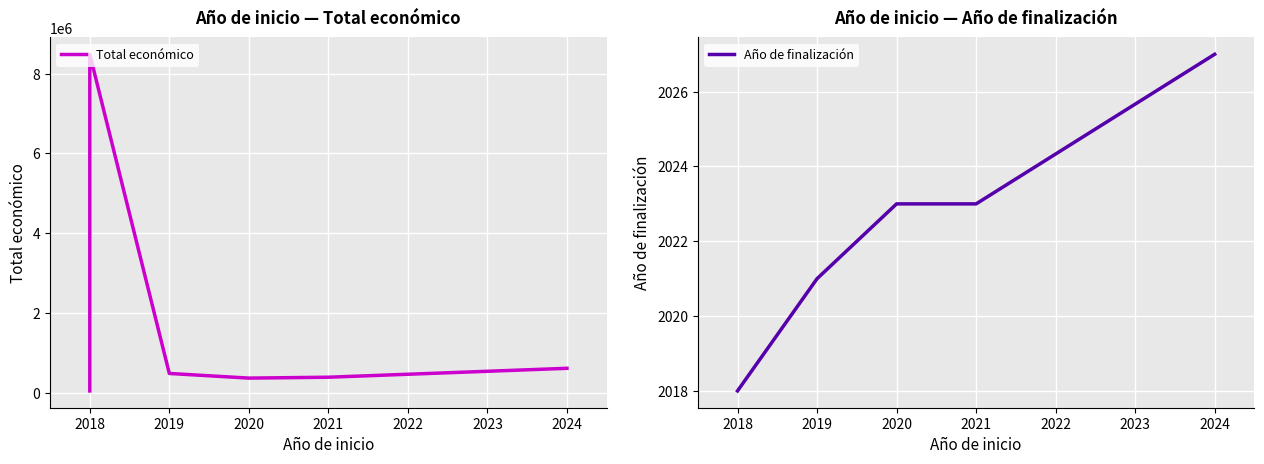

The Total económico series shows 170142 at 2019. True or false?

False